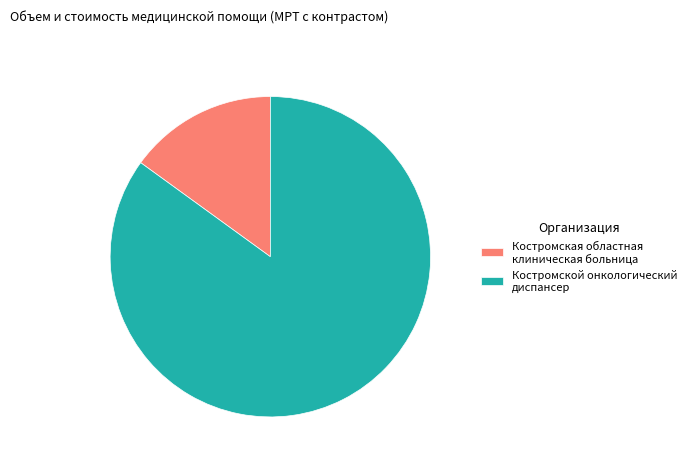

Which slice is the smallest?

Костромская областная клиническая больница